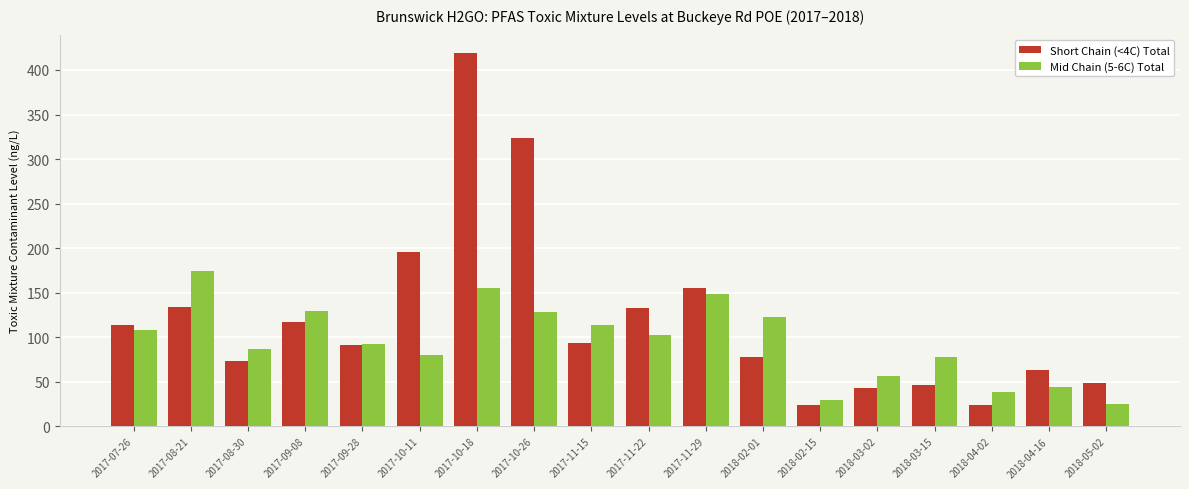

How many data points in Mid Chain (5-6C) Total are less than 102?

9